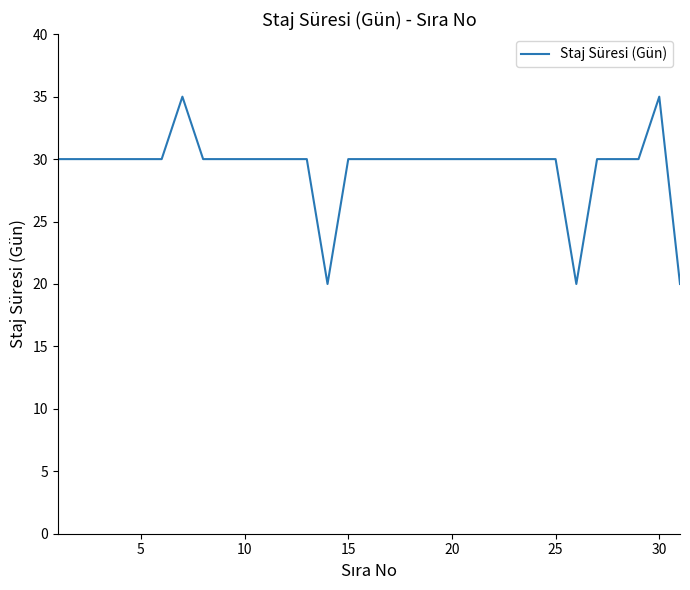

What is the difference between the maximum and minimum values?

15